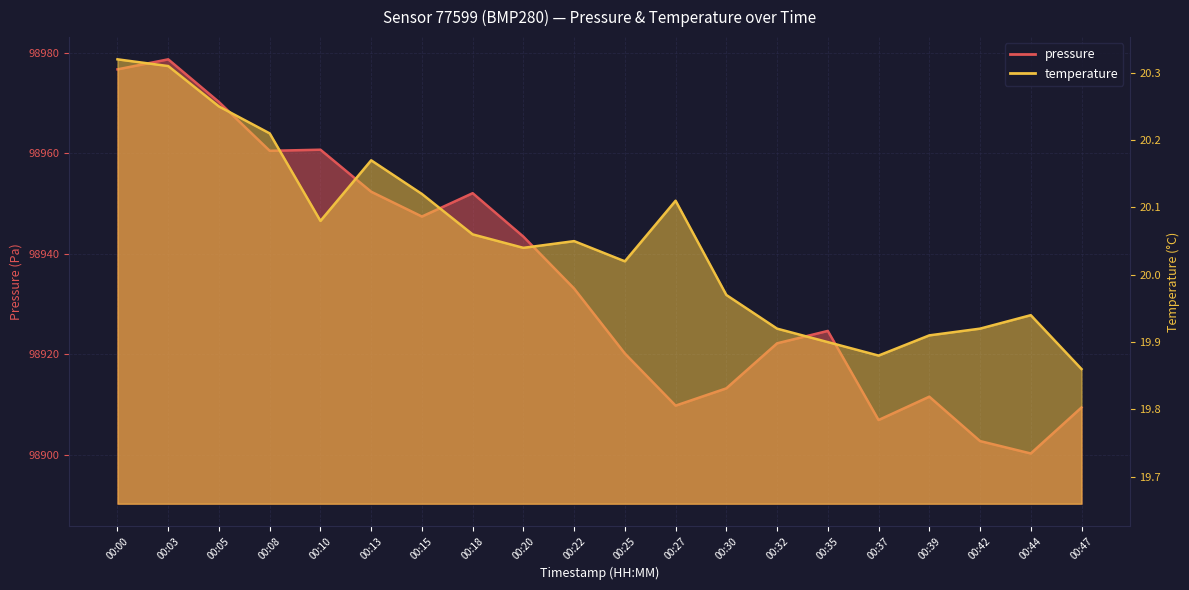

At which category is the sum across all series the highest?

00:03